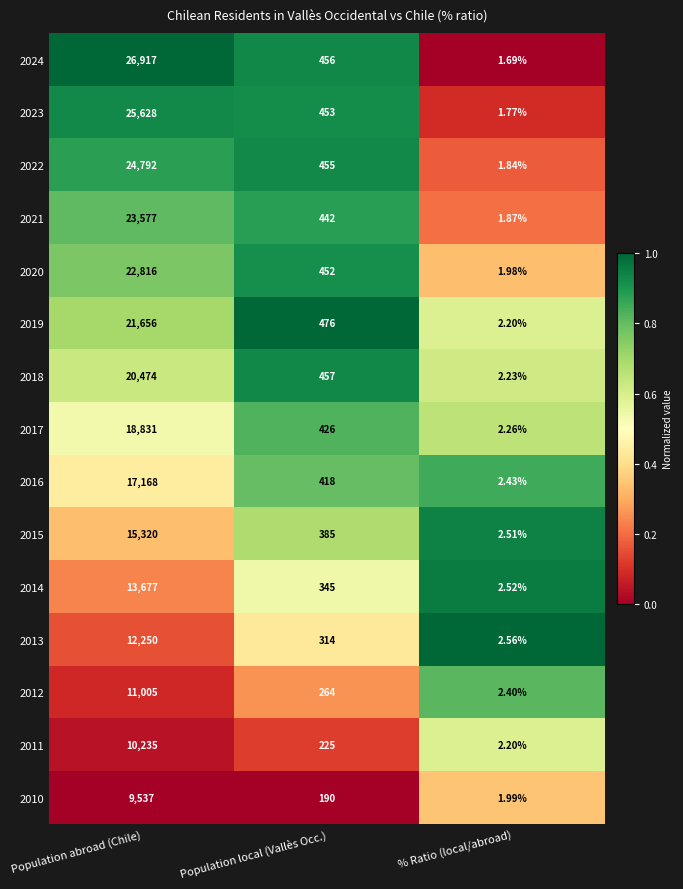

Which series has the widest spread of values?

2024